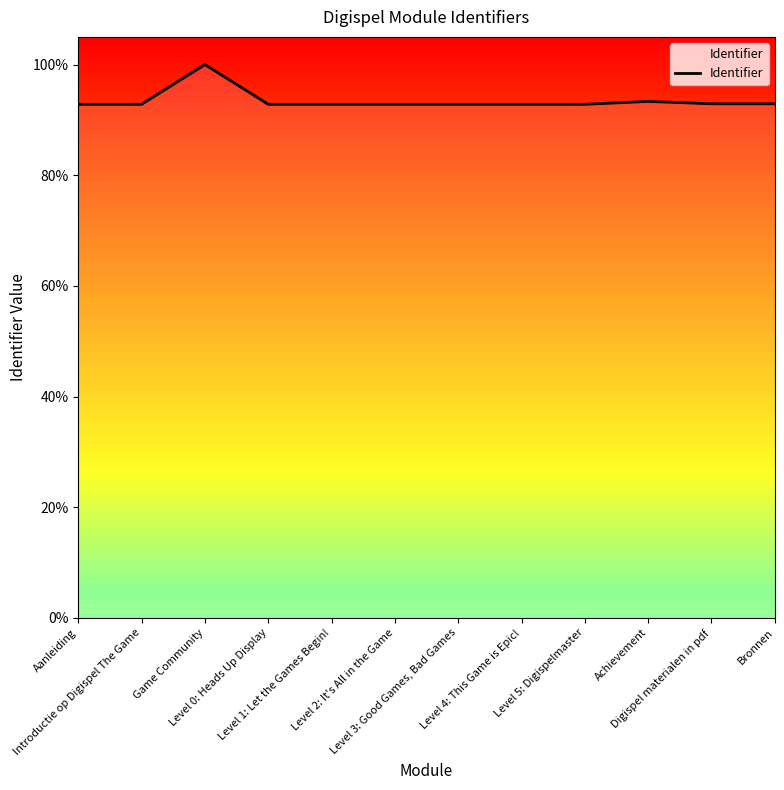

Which category has the highest value across all series?

Game Community